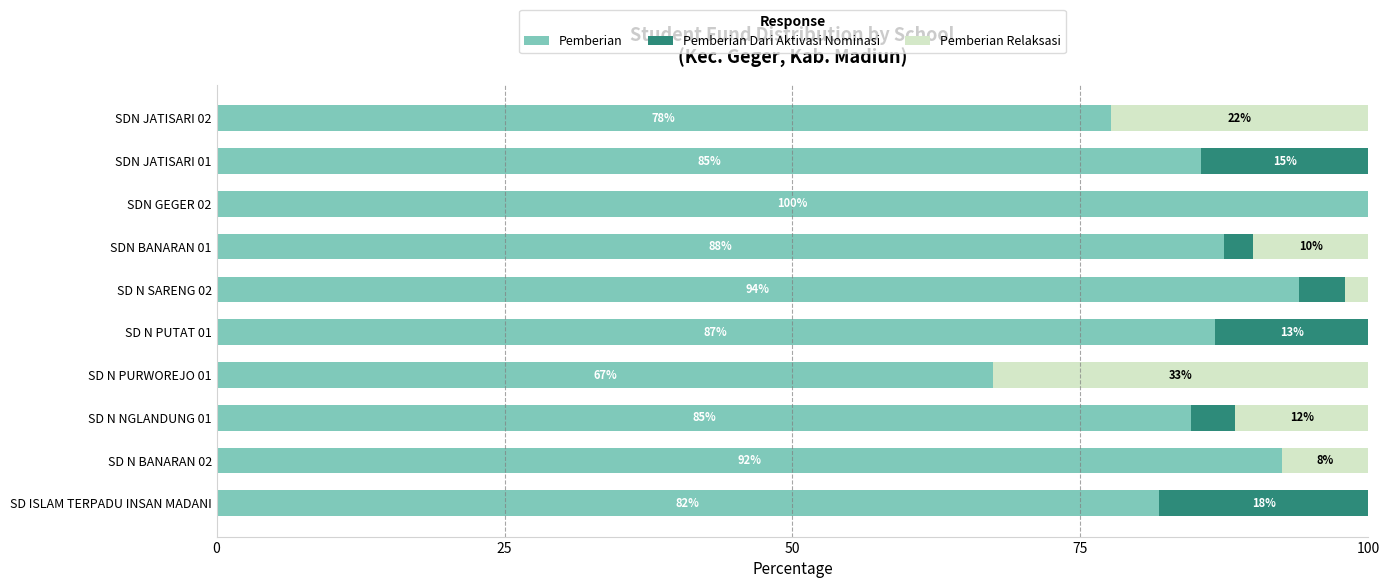

What is the sum of all Pemberian Relaksasi values?

86.0